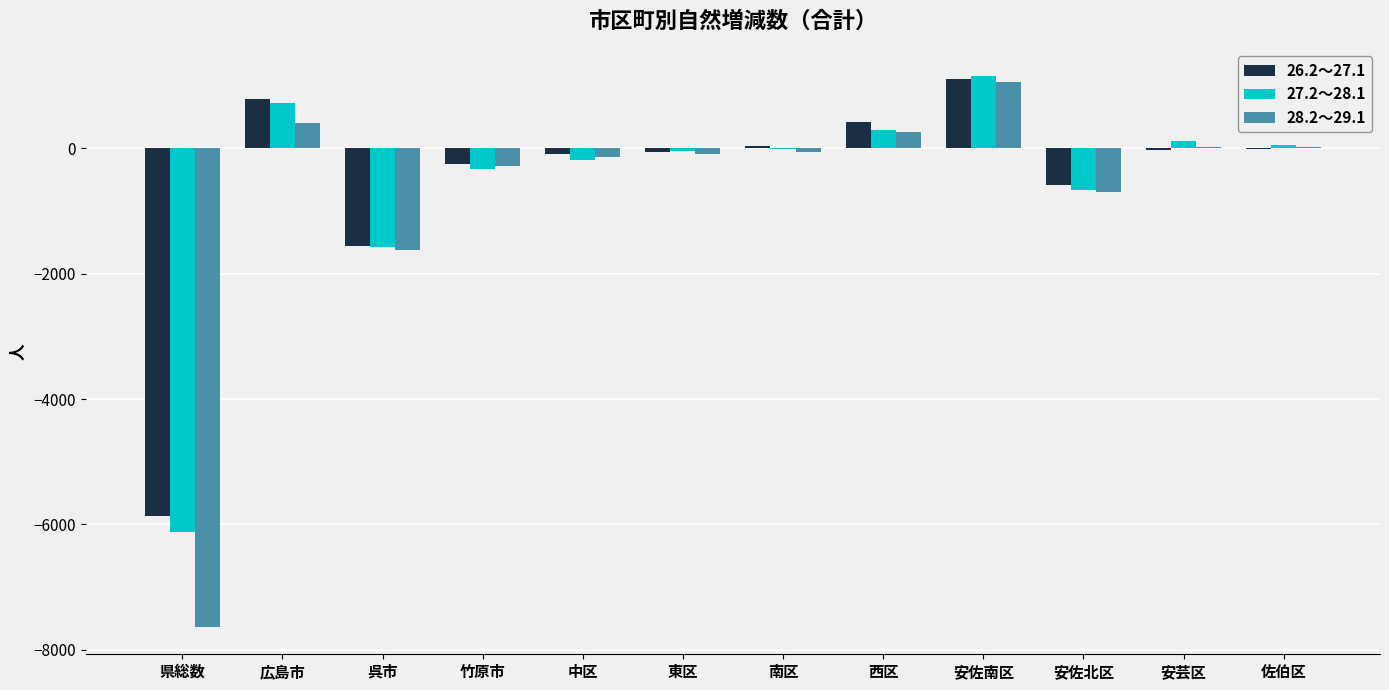

What is the total value across all series at 呉市?

-4743